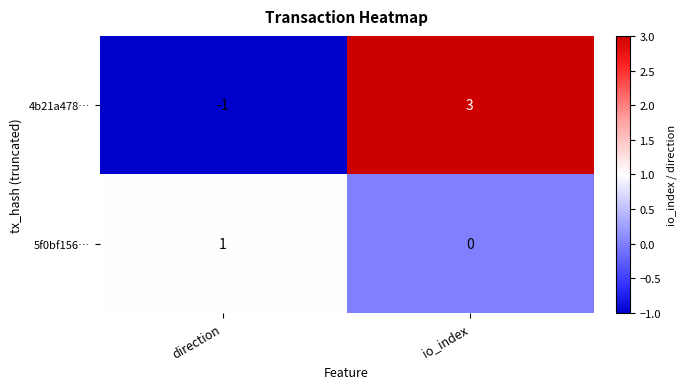

True or false: 5f0bf156… has a value of 1 at io_index.

False